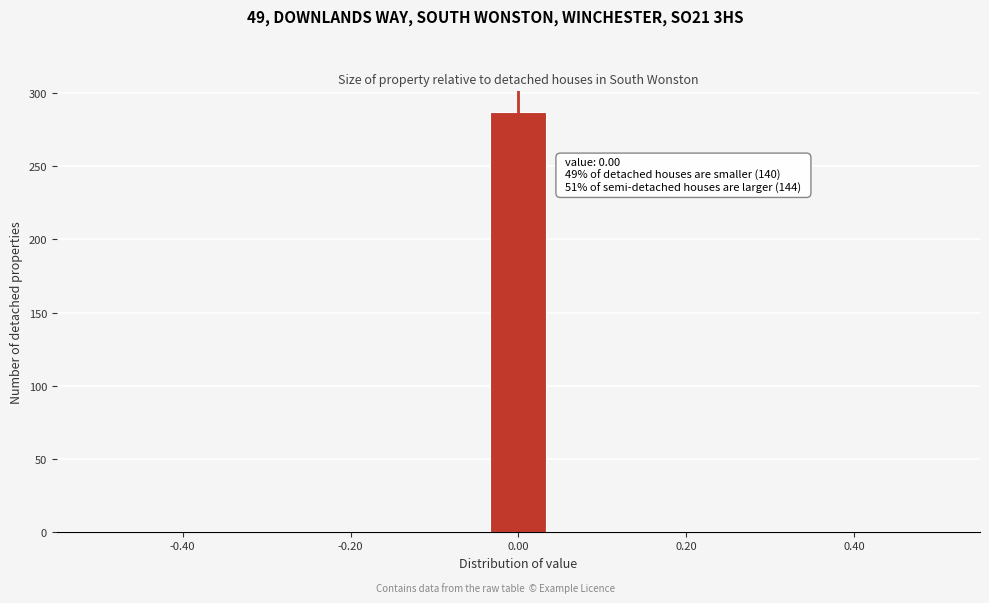

Read against the x-axis, roughly where is the centre of the tallest bar?

0.00